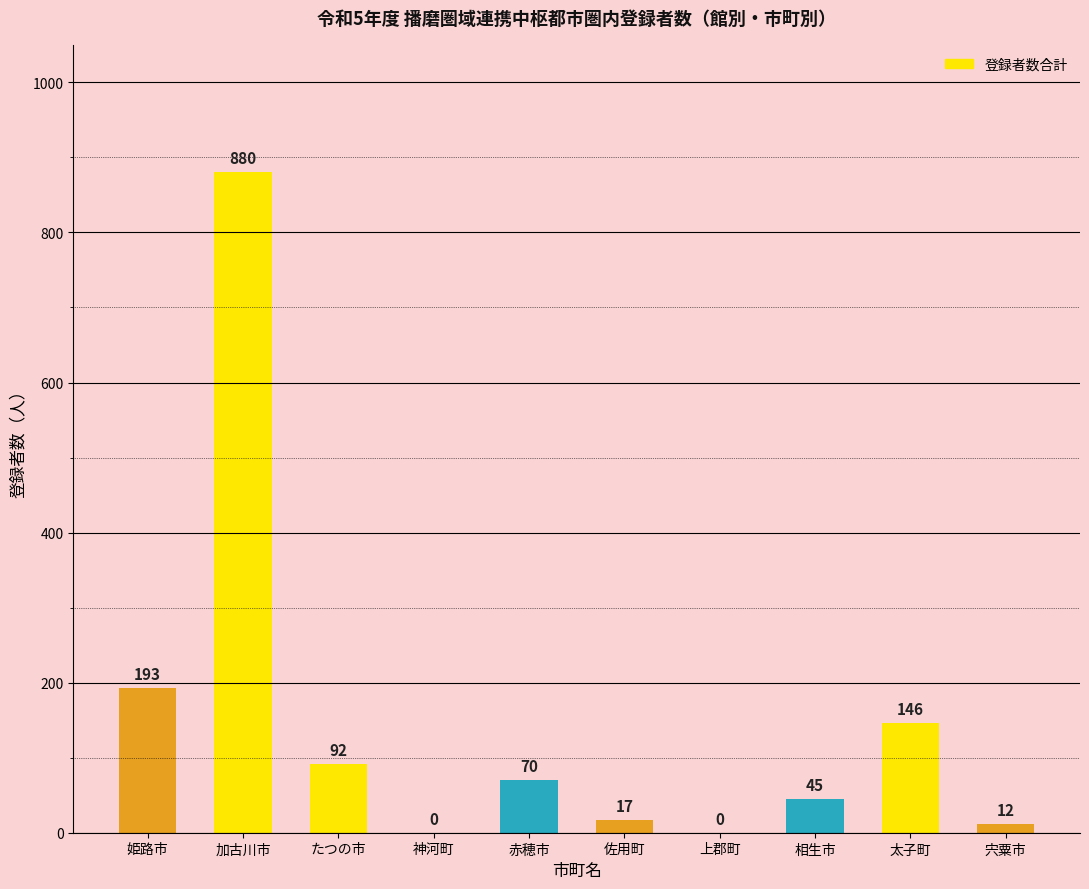

What is the sum of all values?

1455